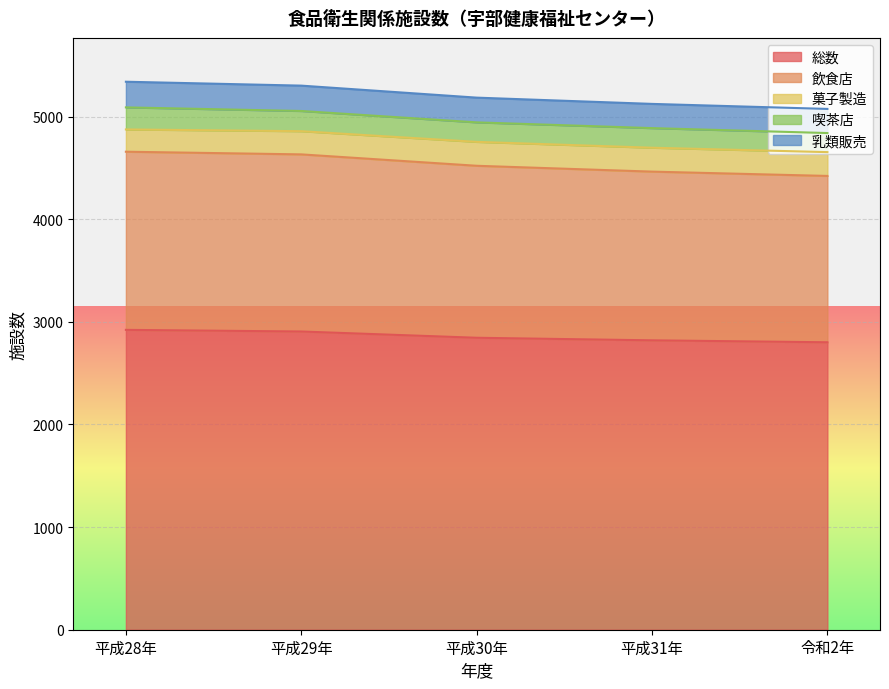

At which label does 乳類販売 reach its minimum?

令和2年